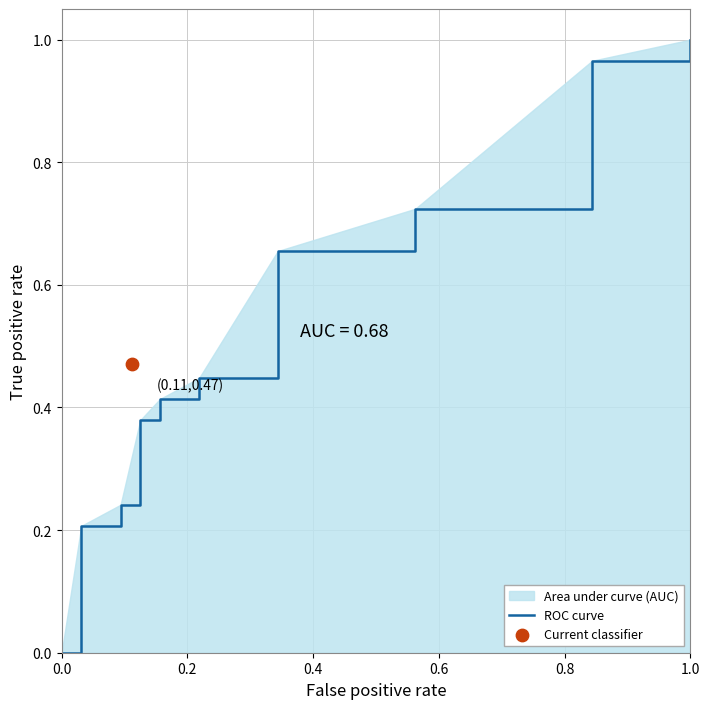

Which has a higher value, 1.0 or 10?

10